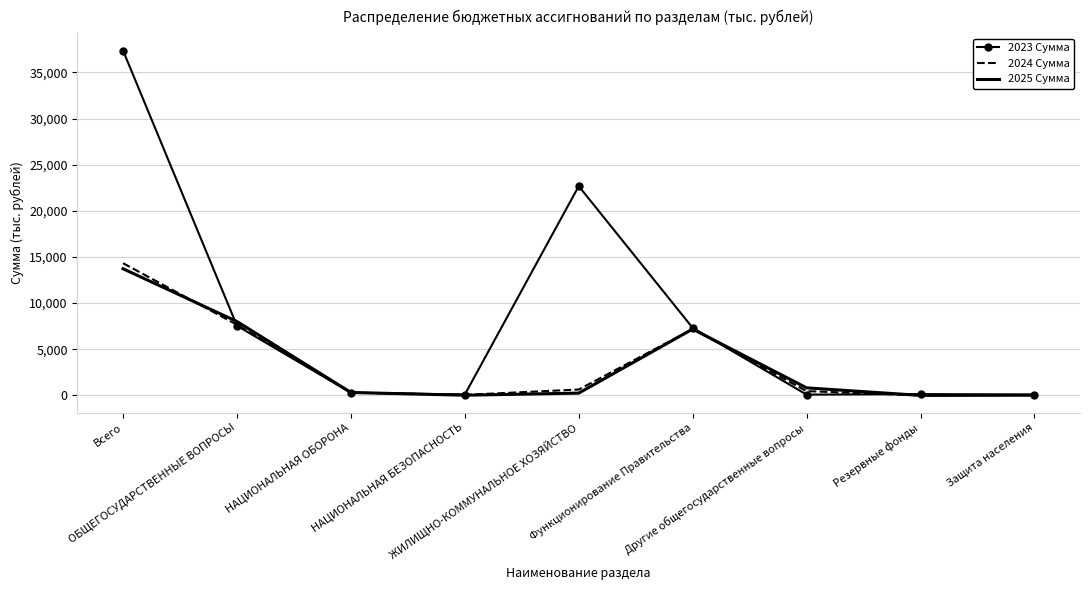

Which series has the largest range (max minus min)?

2023 Сумма